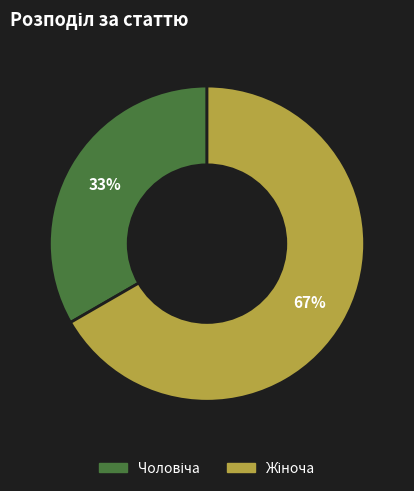

To the nearest percent, what is the average slice percentage?

50%